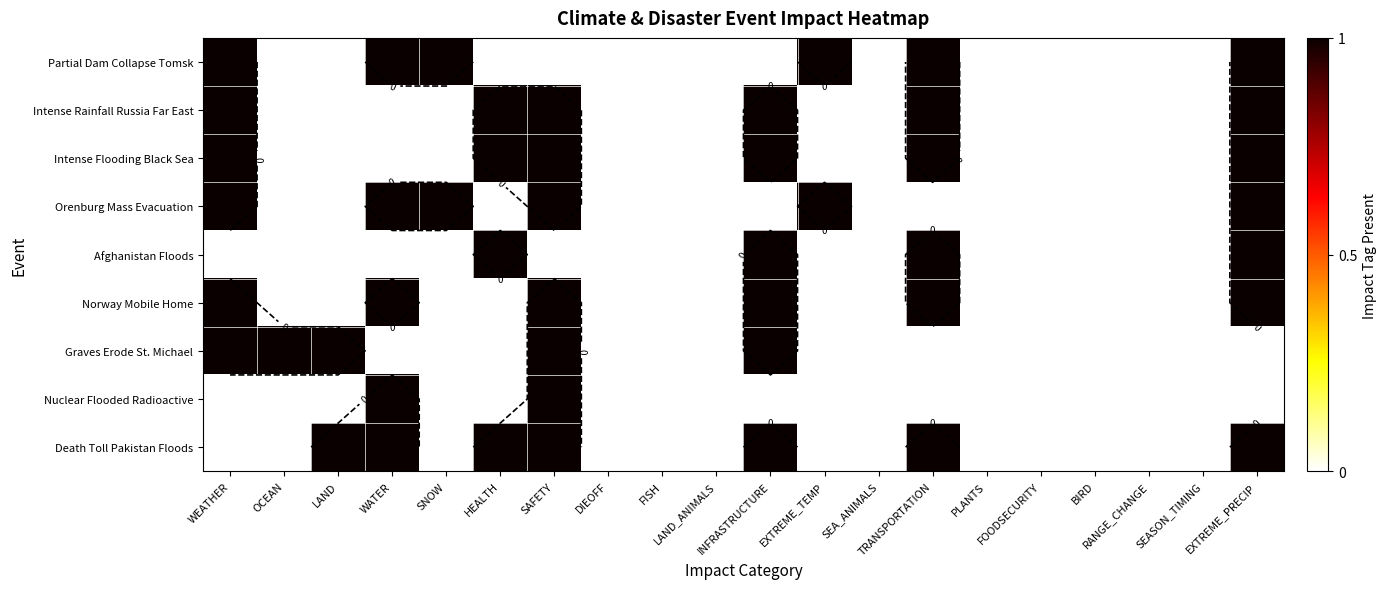

How many positive values does the Intense Rainfall Russia Far East series have?

6